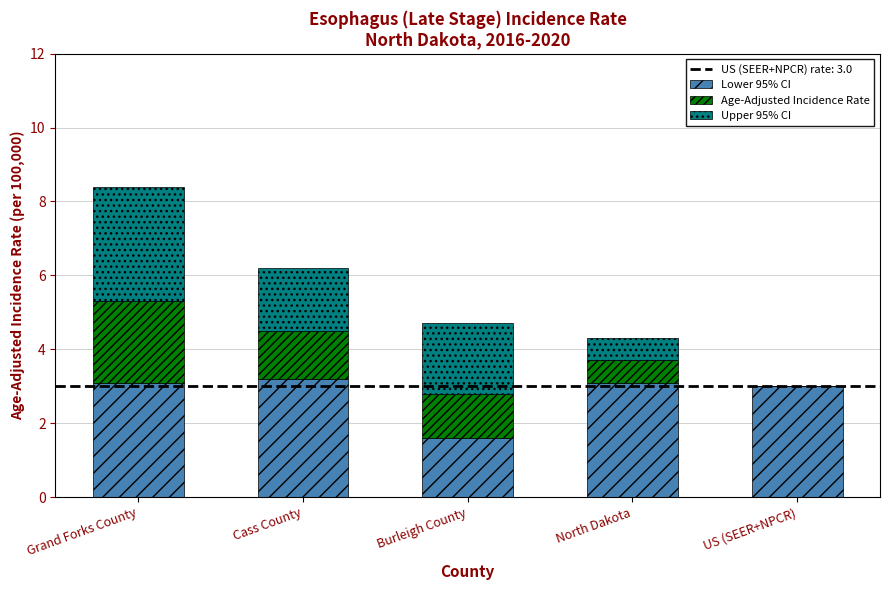

Reading right to left, list the values for the Lower 95% CI series.

US (SEER+NPCR)=3.0	North Dakota=3.1	Burleigh County=1.6	Cass County=3.2	Grand Forks County=3.1